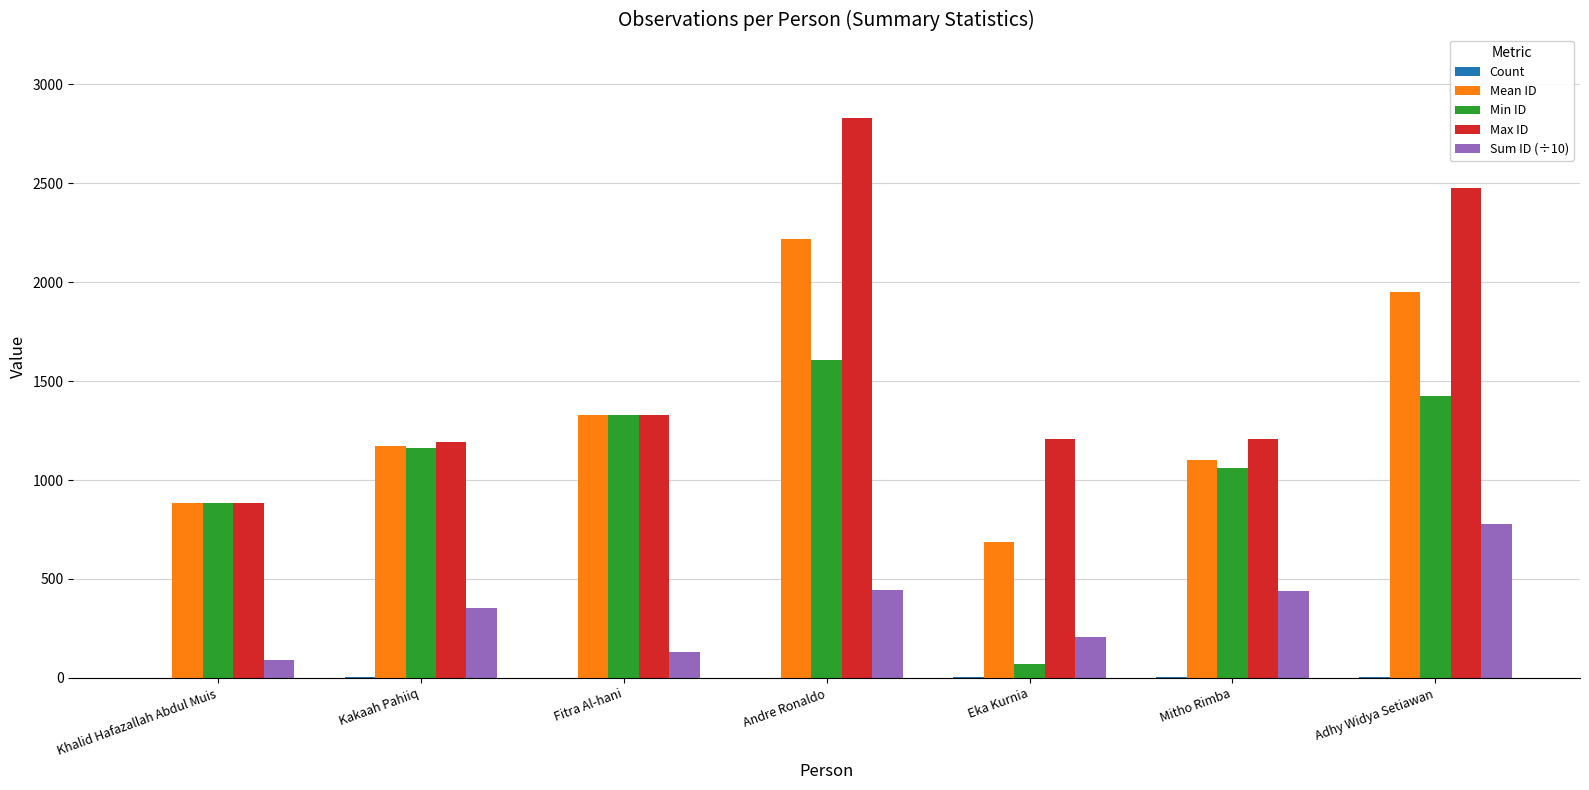

The Min ID series shows 553.3 at Andre Ronaldo. True or false?

False